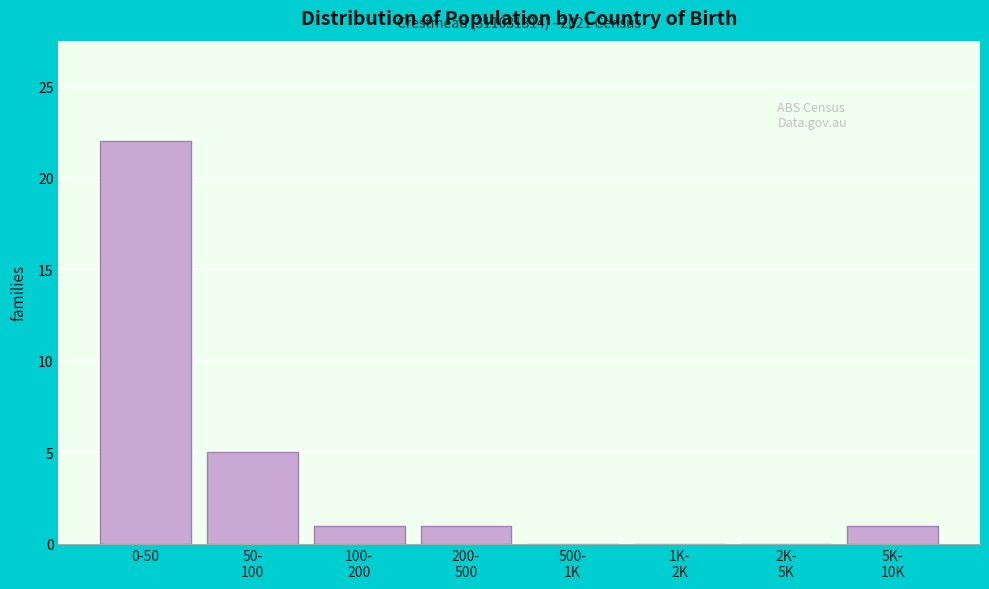

What is the sum of all values?

30